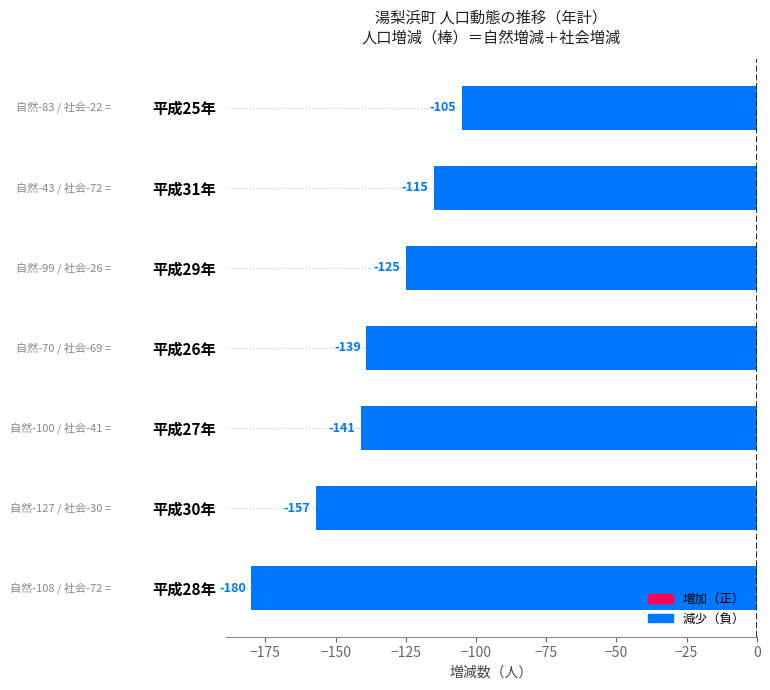

How many data points does each series have?

7